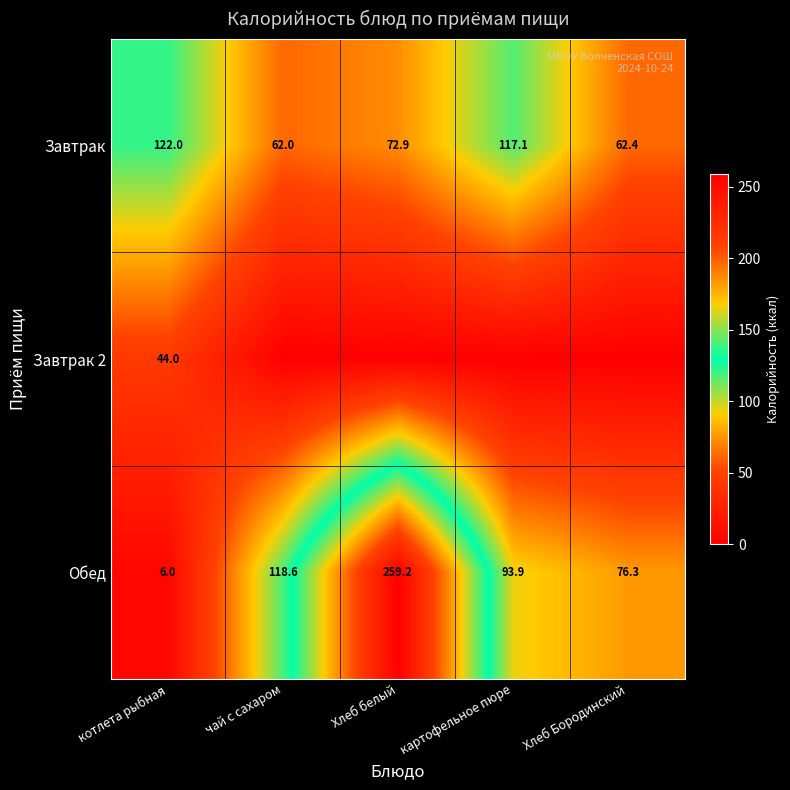

At which label does Обед reach its peak?

Хлеб белый